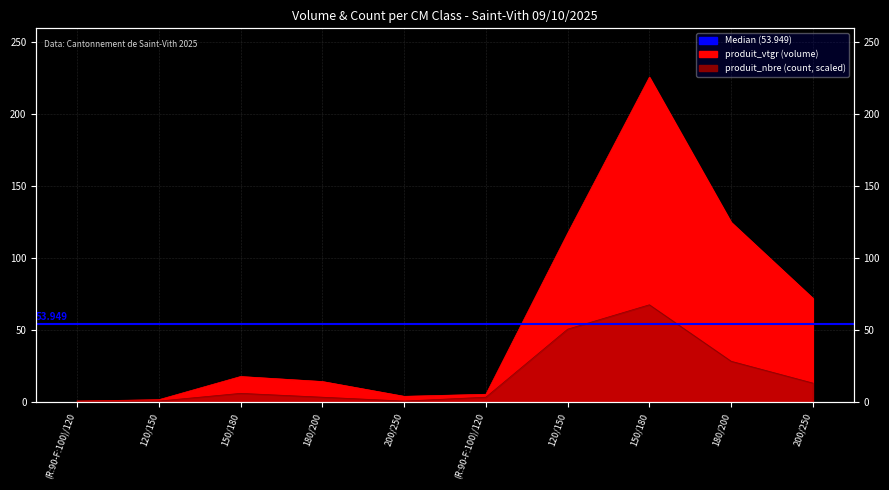

At 200/250, list the series in order from largest to smallest.

produit_vtgr, produit_nbre